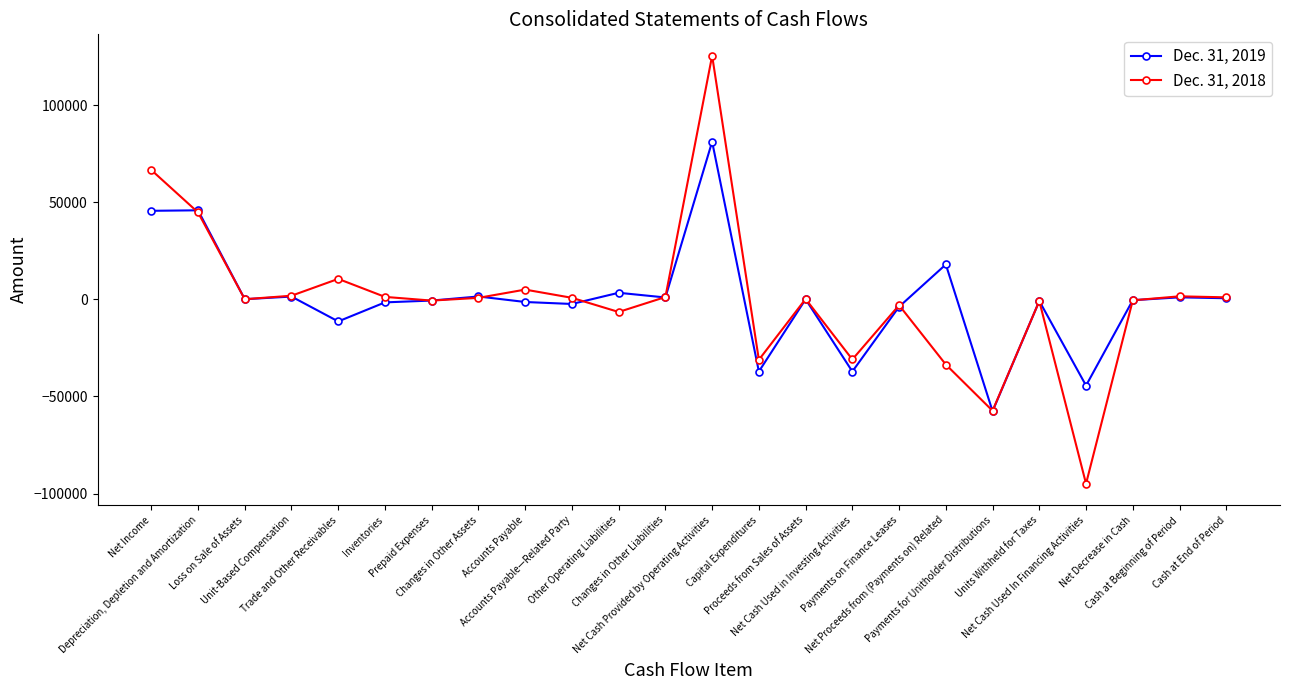

Count the number of data series in this chart.

2